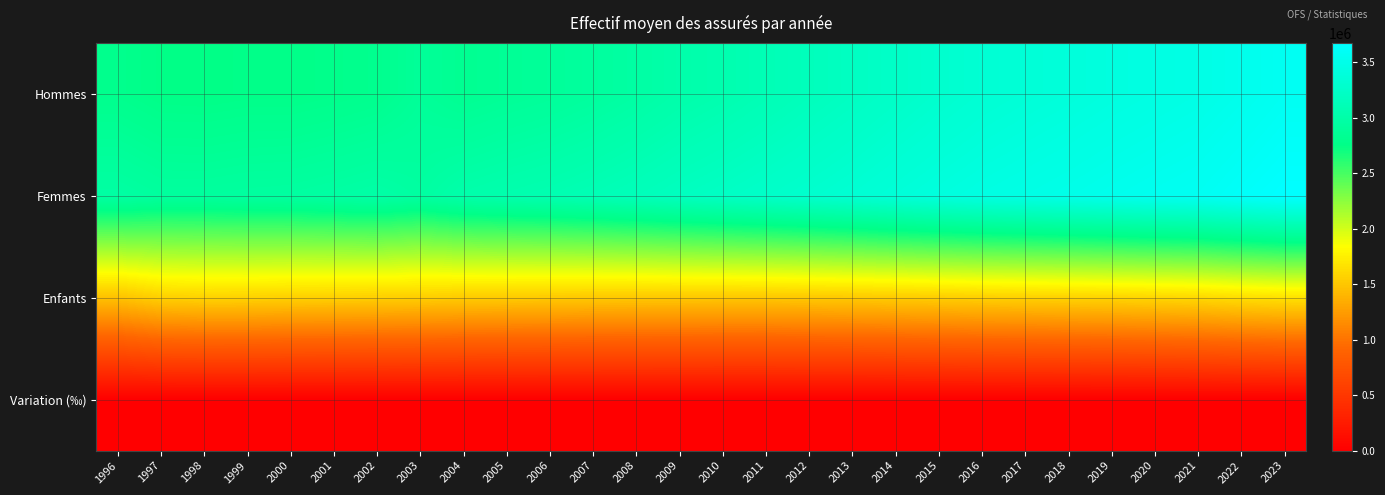

Which label corresponds to the smallest value in the chart?

2000